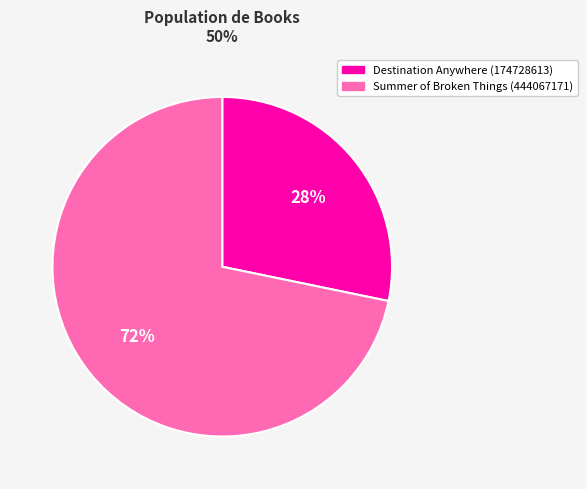

Is it true that Destination Anywhere (174728613) is 28% of the pie?

True